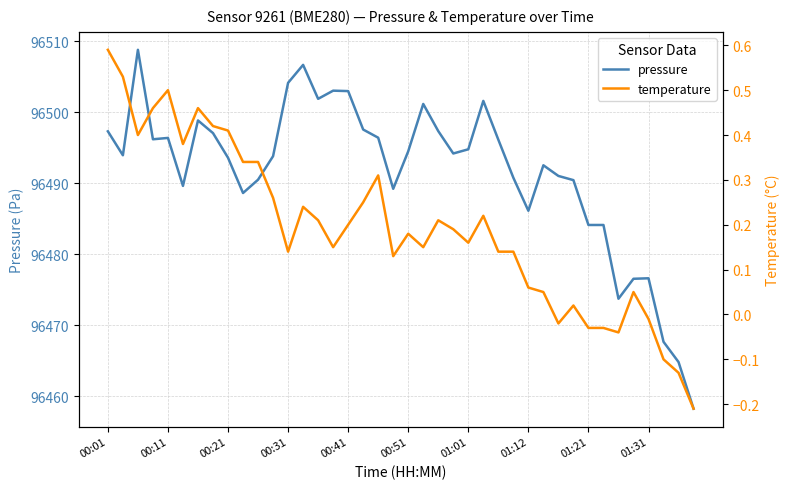

What is the highest value of the pressure series?

96508.8